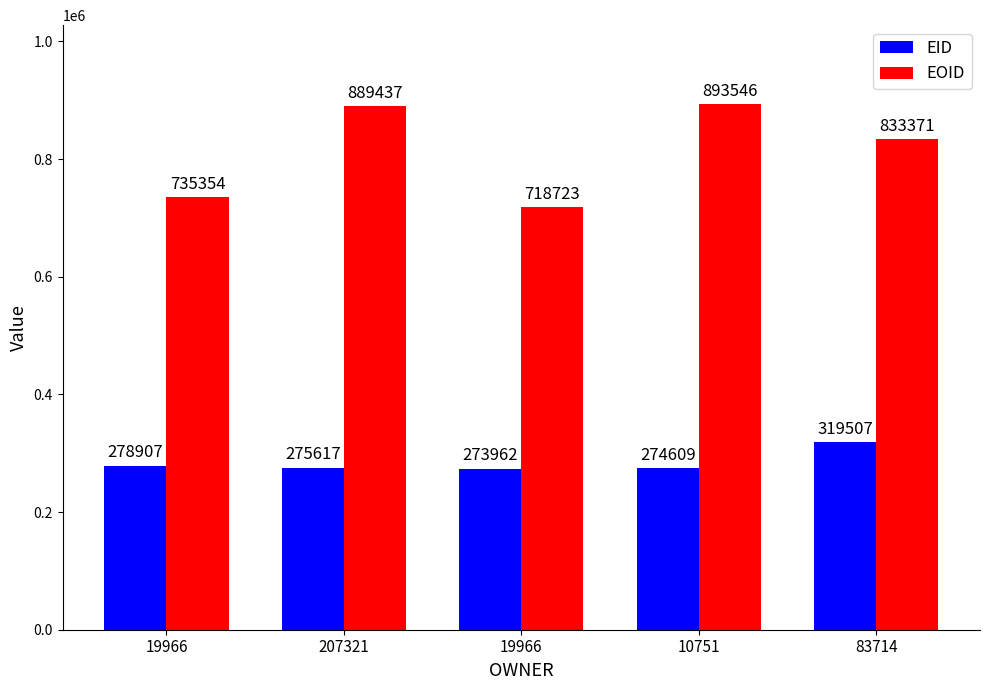

At which label does EOID reach its minimum?

19966